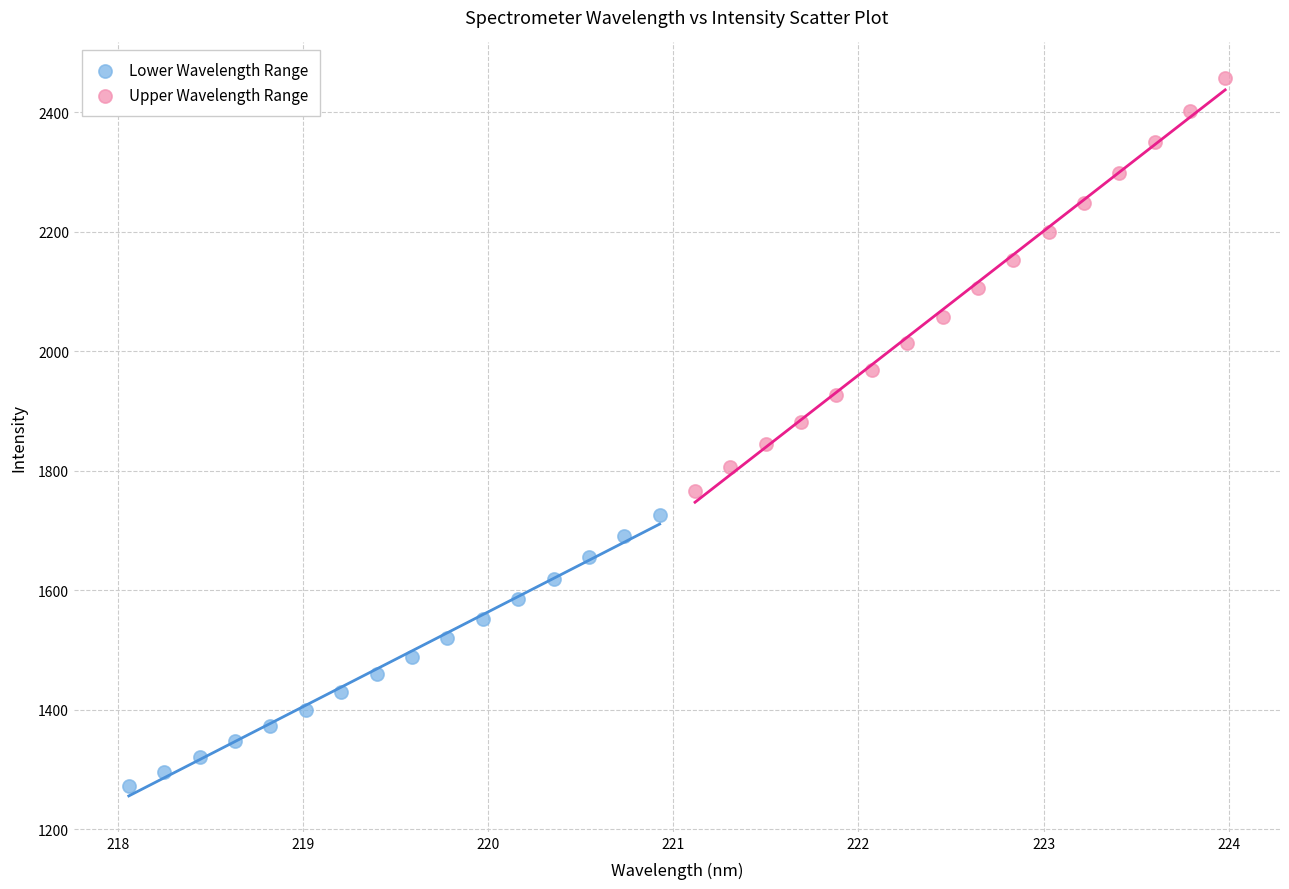

What are all the series names shown in the legend?

Lower Wavelength Range, Upper Wavelength Range